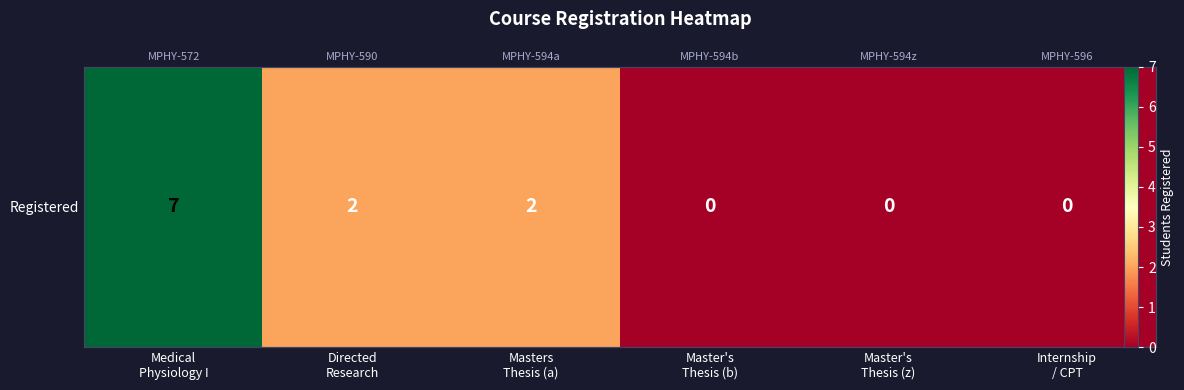

Reading right to left, list all the values displayed in this chart.

0	0	0	2	2	7